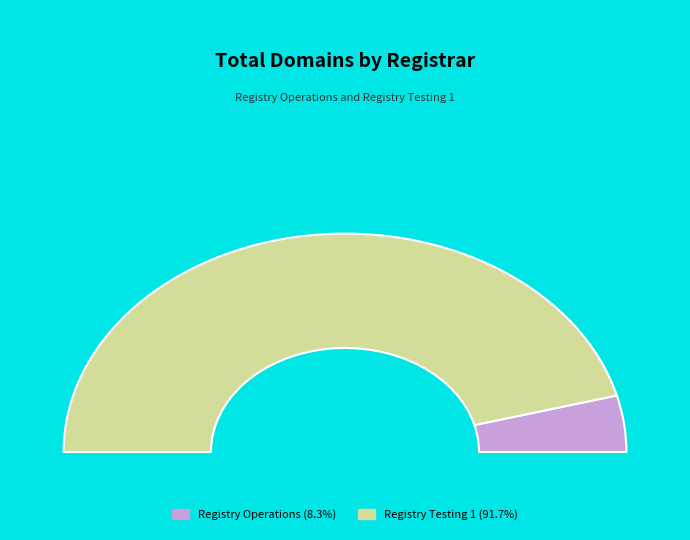

Combined, do Registry Testing 1 and Registry Operations account for over 50%?

Yes